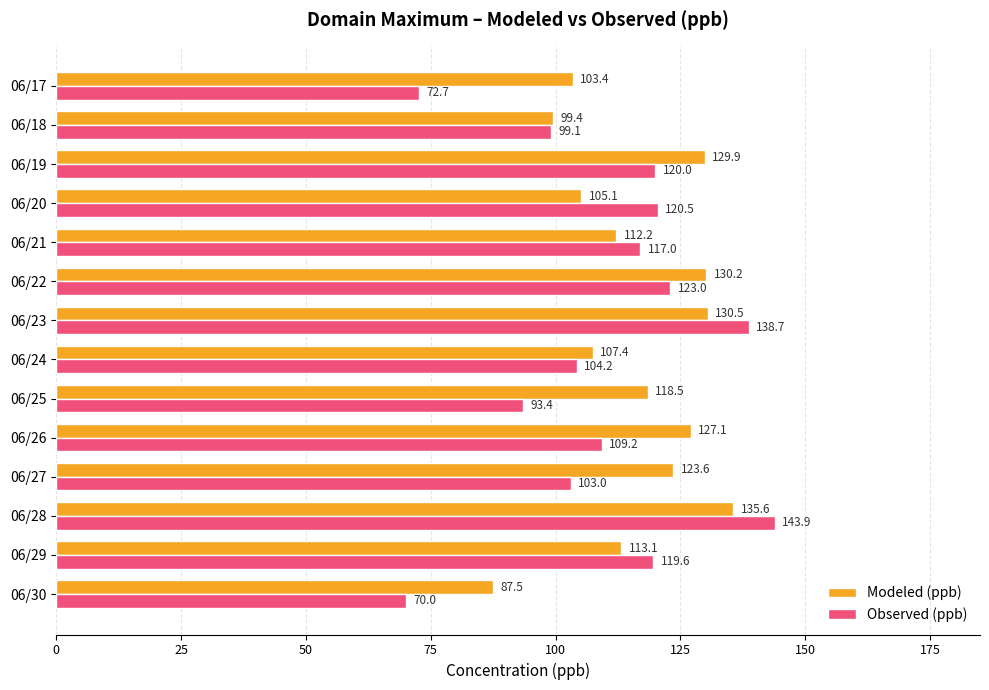

The value of Modeled (ppb) at 06/25 is 118.5. True or false?

True